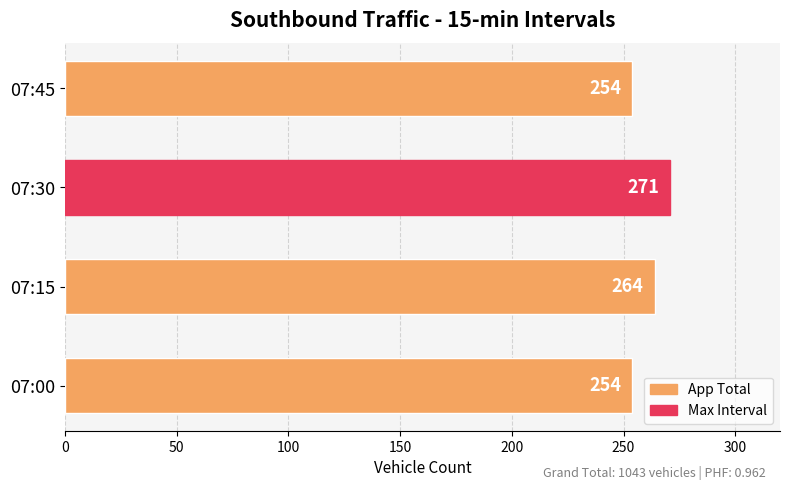

What is the difference between the values at 07:15 and 07:45?

10